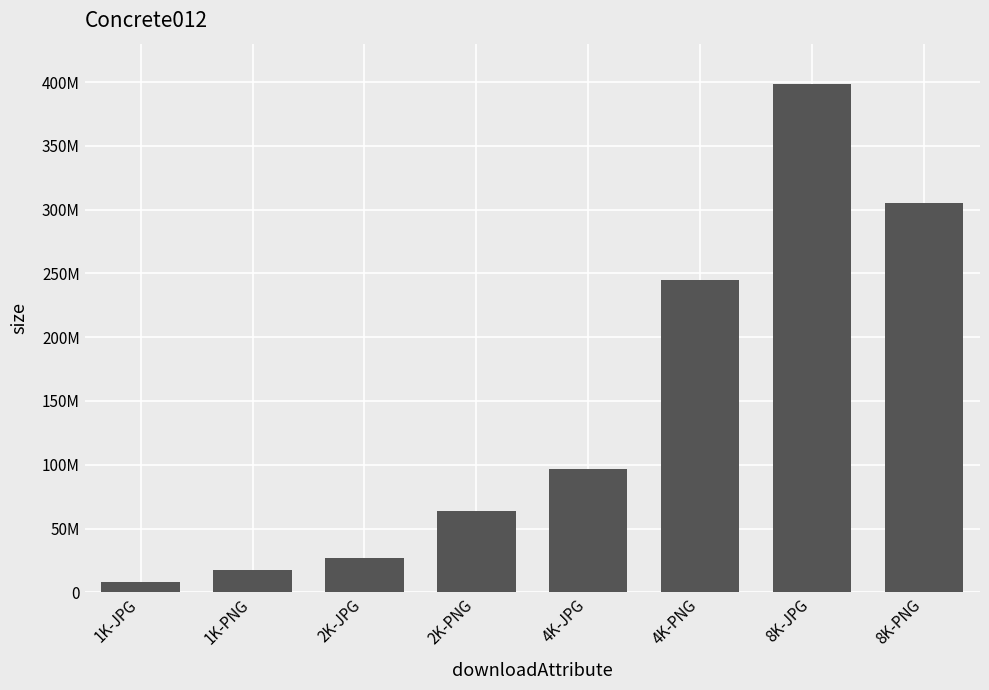

Where is the data nearest to the value 203225618?

4K-PNG